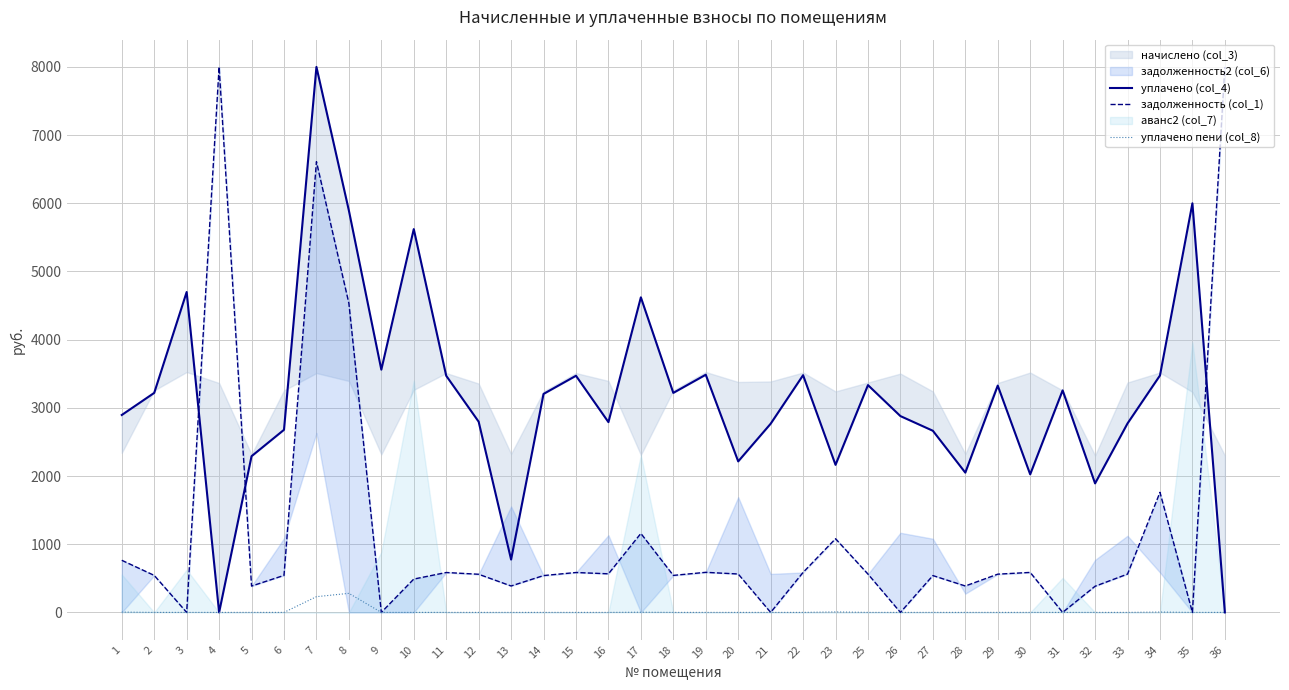

At how many categories does at least one series exceed 1980?

33